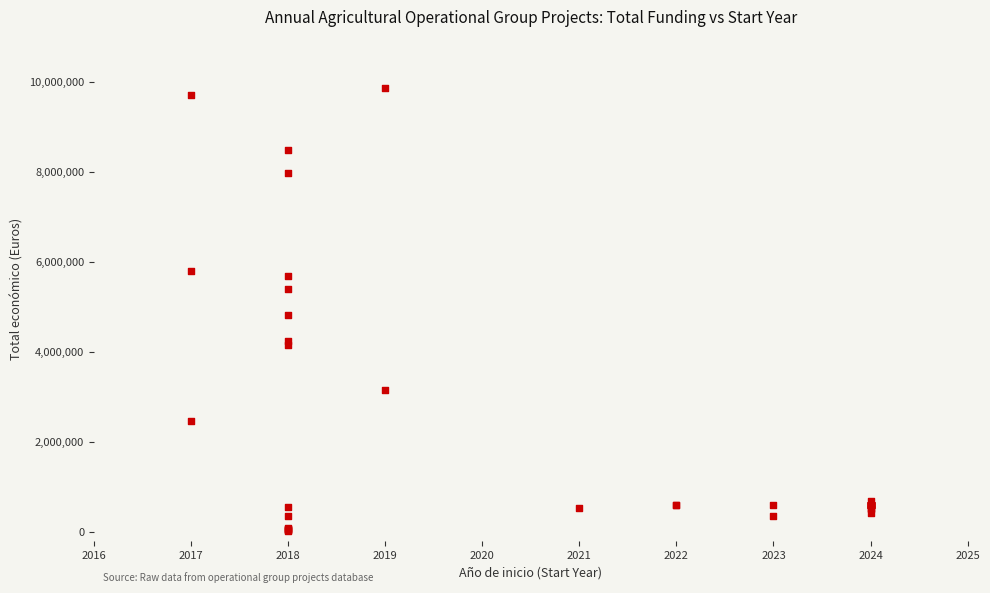

What Y value in the scatter plot is closest to 4933705?

4805923